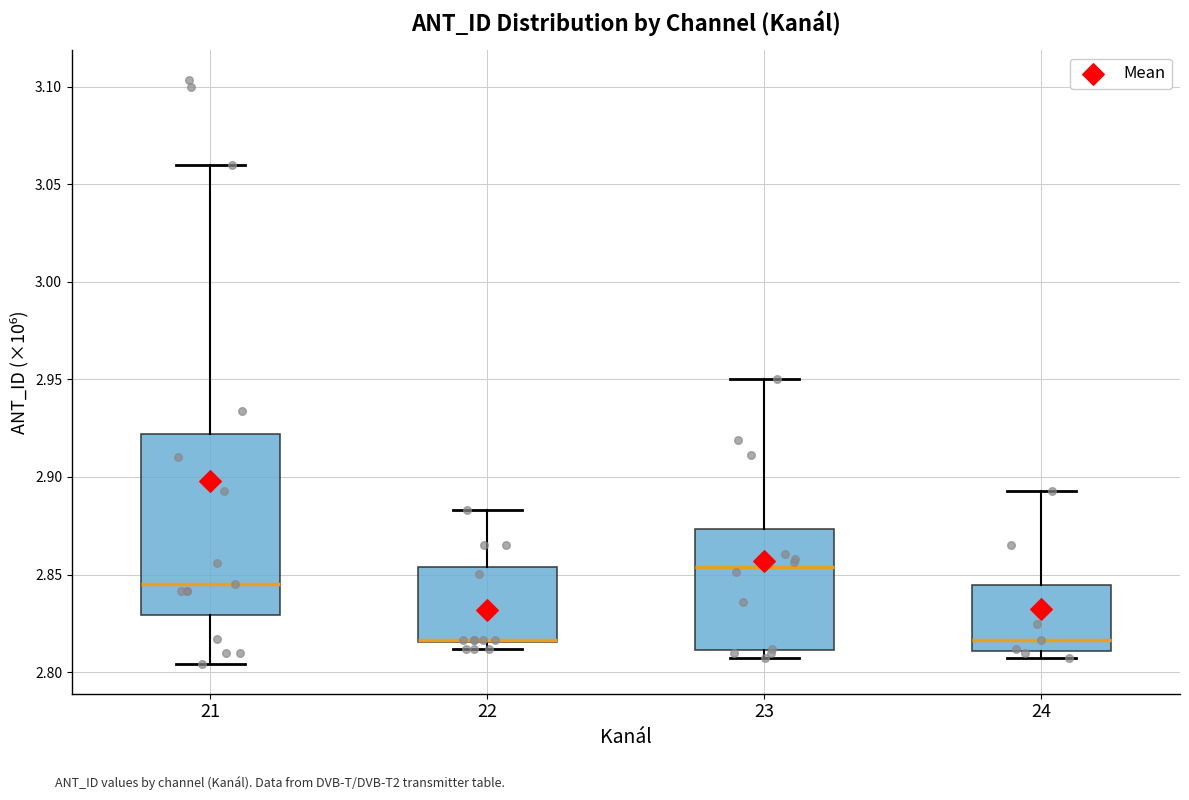

Reading left to right, transcribe this box plot: for each box, give where its median line is, the range the box spans, and where its two whiskers end, as read against the y-axis. The values are not printed on the chart, so give them approximately, as read against the axis.

21: median 2.845, box 2.830 to 2.920, whiskers 2.805 to 3.060
22: median 2.815 (drawn on the box's lower edge), box 2.815 to 2.855, whiskers 2.810 to 2.885
23: median 2.855, box 2.810 to 2.875, whiskers 2.805 to 2.950
24: median 2.815, box 2.810 to 2.845, whiskers 2.805 to 2.895